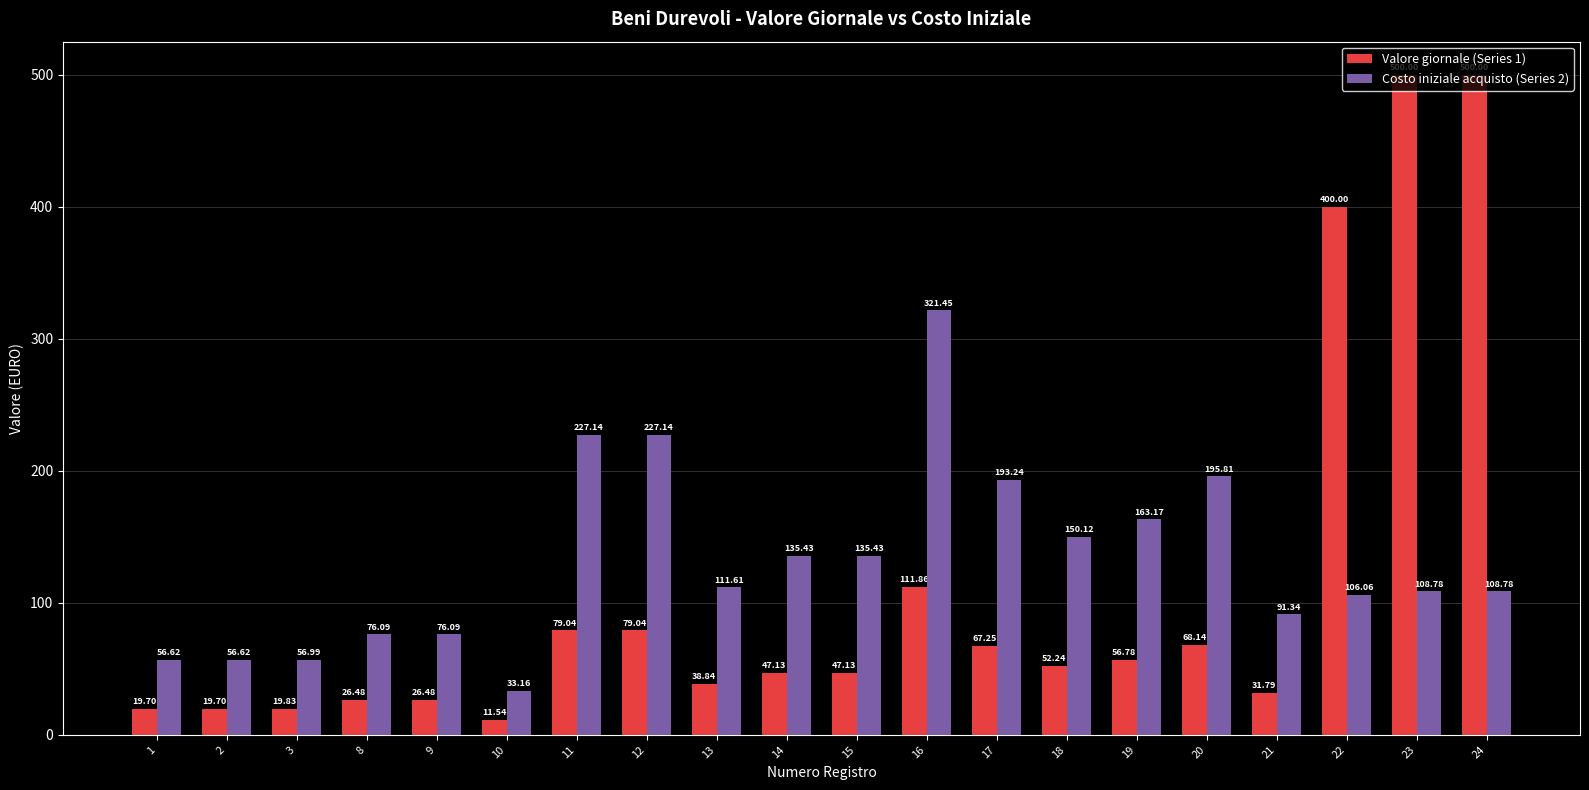

Which series has the widest spread of values?

Valore giornale (Series 1)